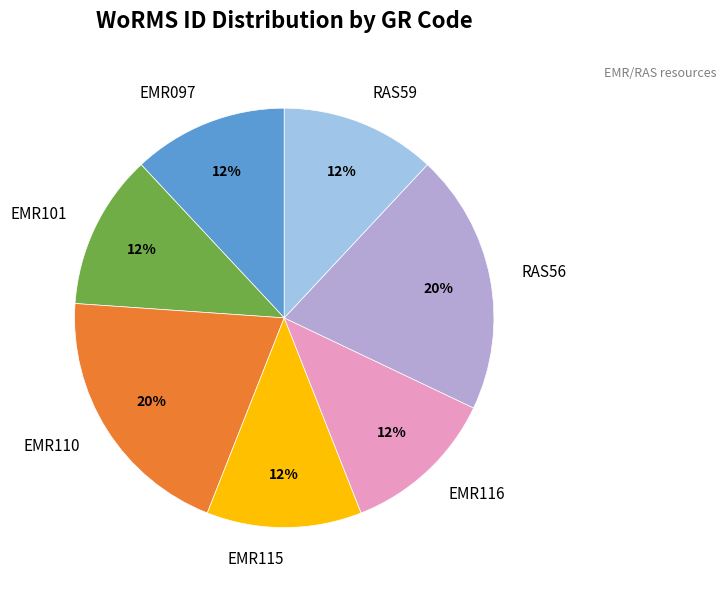

Combined, do EMR115 and EMR110 account for over 50%?

No